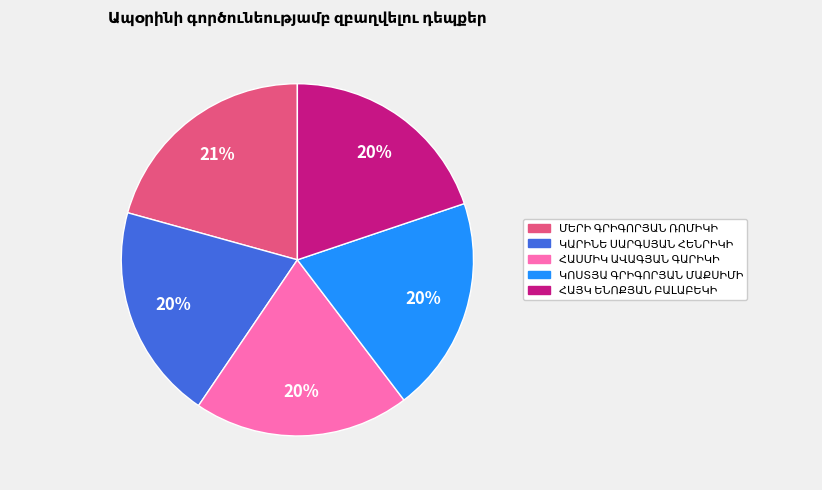

Is there a majority slice in this chart?

No